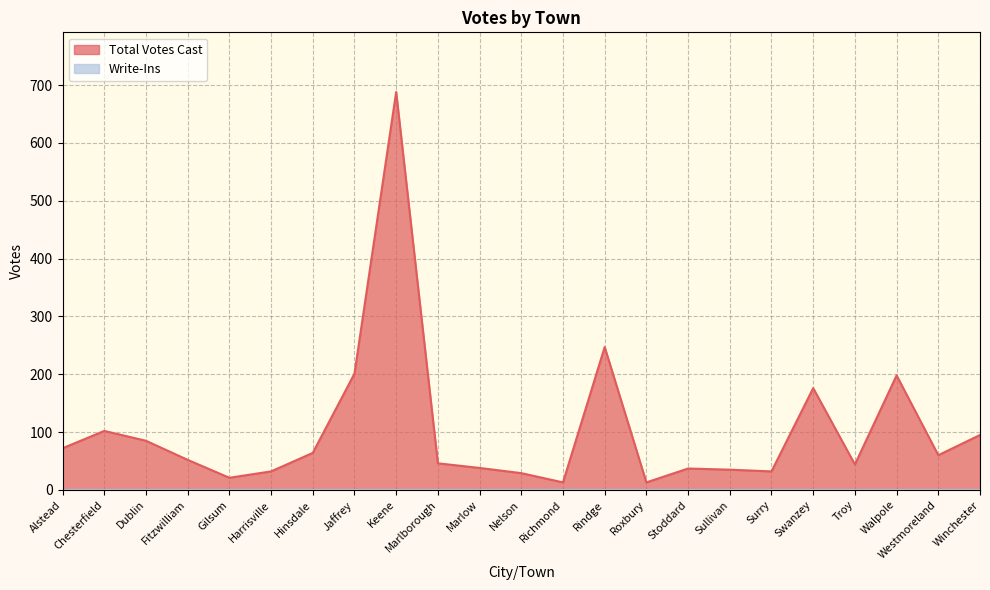

Reading left to right, list all the values displayed in this chart.

Alstead=72	Chesterfield=102	Dublin=85	Fitzwilliam=52	Gilsum=21	Harrisville=32	Hinsdale=64	Jaffrey=201	Keene=688	Marlborough=46	Marlow=38	Nelson=29	Richmond=13	Rindge=247	Roxbury=13	Stoddard=37	Sullivan=35	Surry=32	Swanzey=176	Troy=44	Walpole=198	Westmoreland=60	Winchester=95